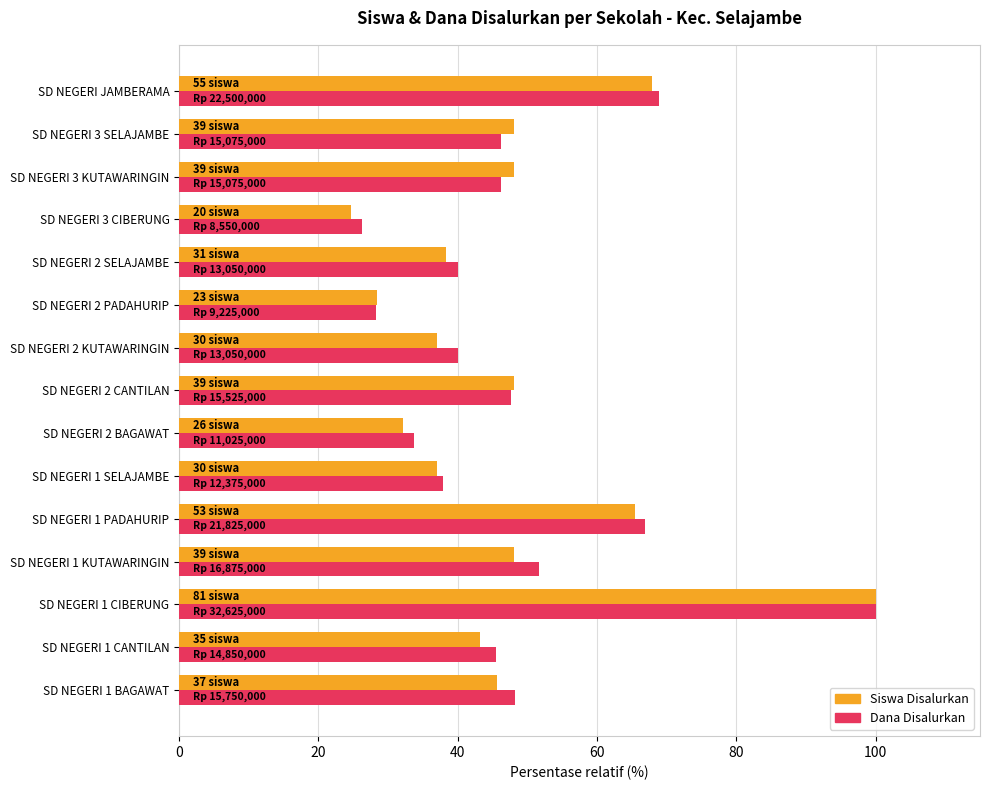

What is the smallest value displayed?

24.7